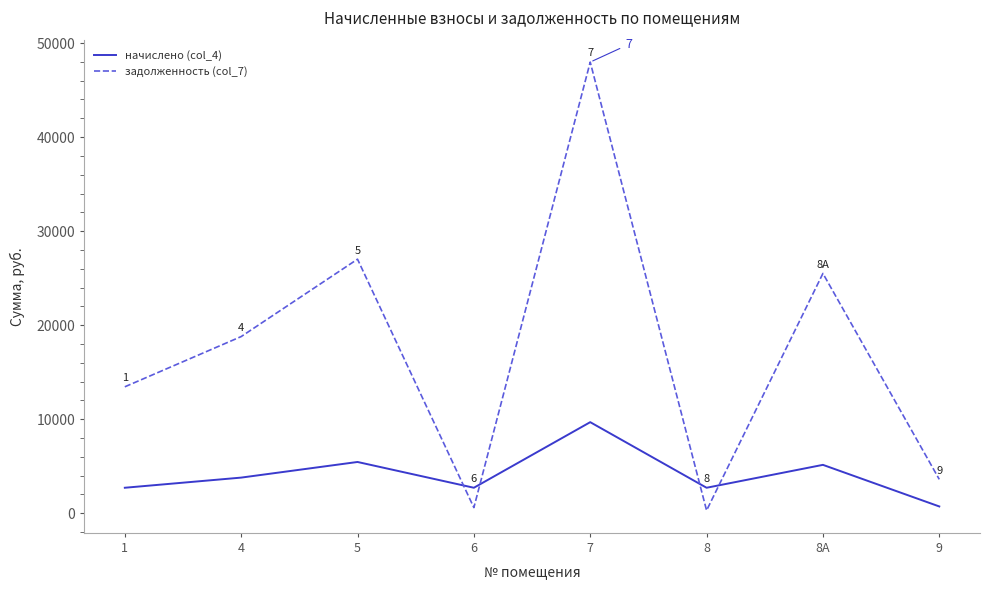

What is the difference between the second highest and second lowest values in the задолженность (col_7) series?

26411.9